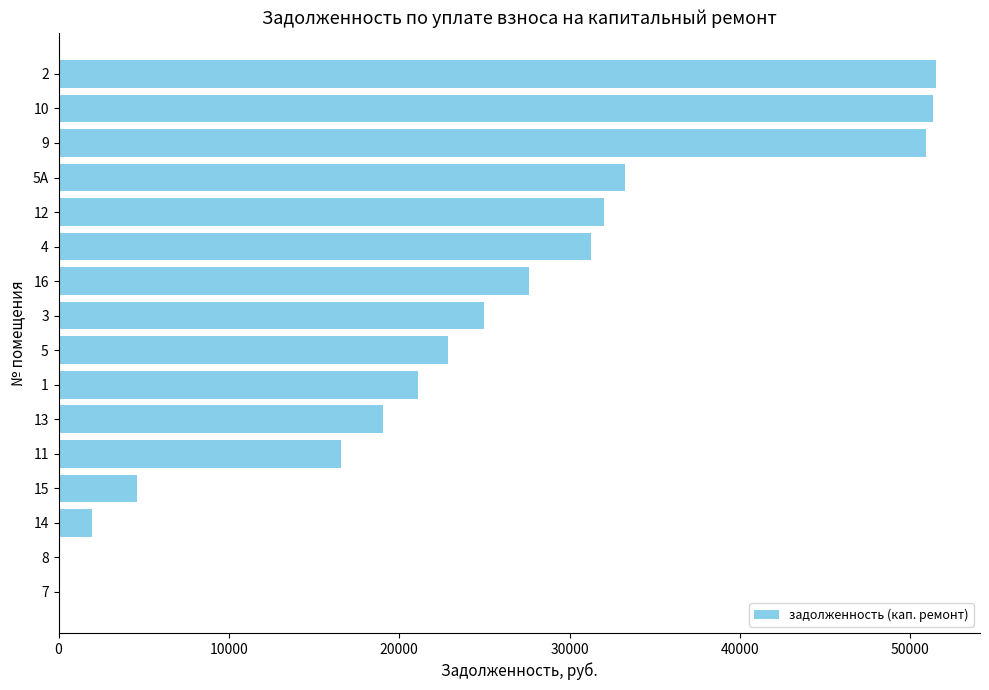

The value at 13 is 10171.0. True or false?

False